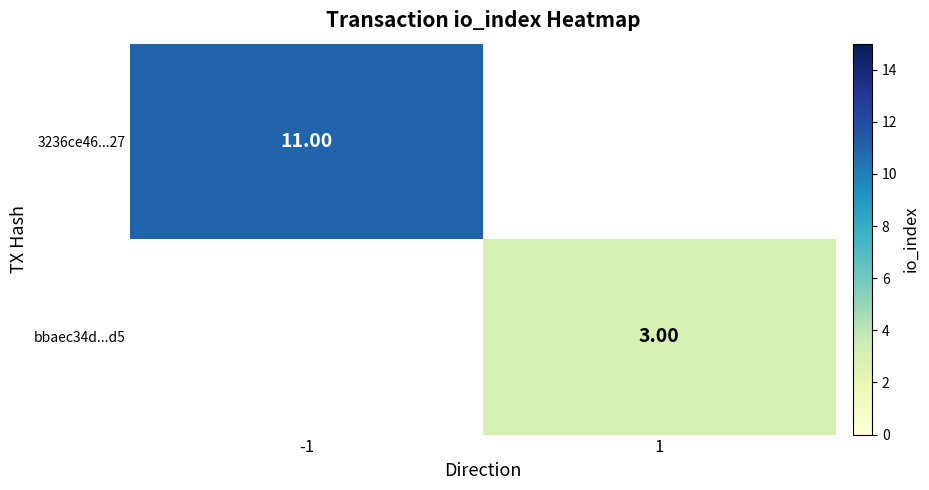

At which category does the chart reach its minimum across all series?

1